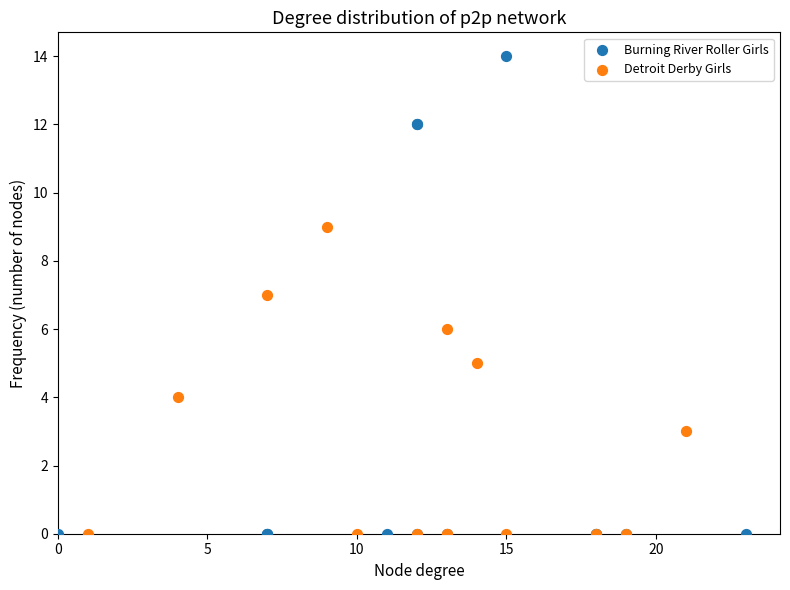

Which series contains the highest Y value?

Burning River Roller Girls